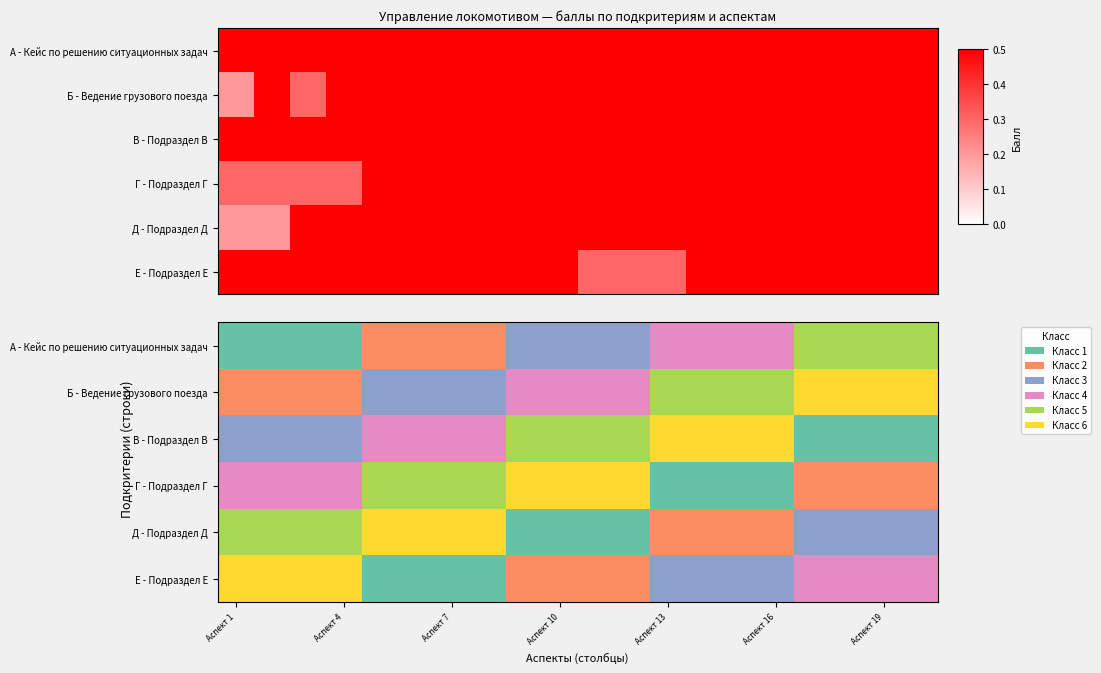

Rank the series by their maximum value, from lowest to highest.

А - Кейс по решению ситуационных задач, Б - Ведение грузового поезда, В - Подраздел В, Г - Подраздел Г, Д - Подраздел Д, Е - Подраздел Е